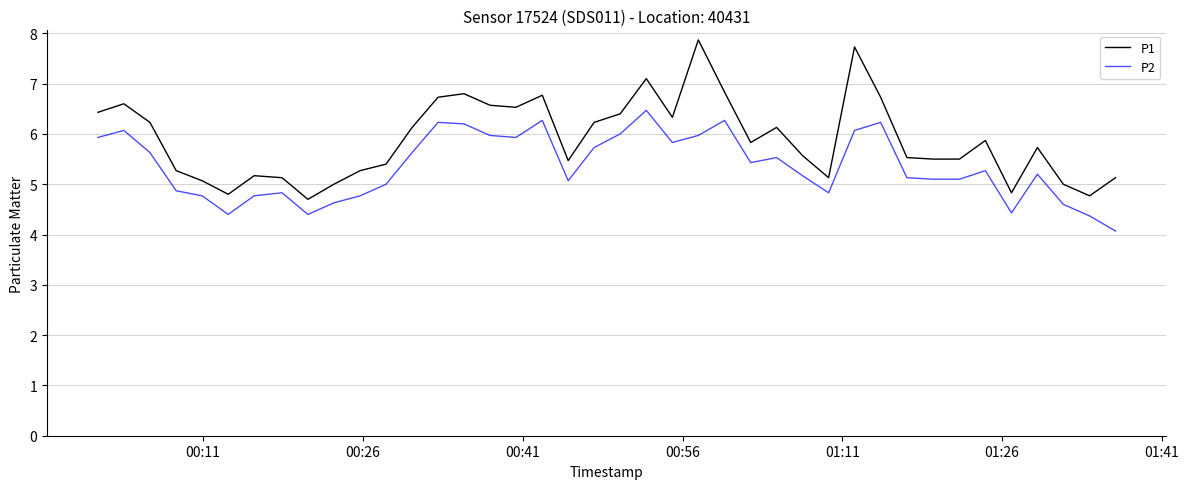

Rank the series by their average value, from lowest to highest.

P2, P1